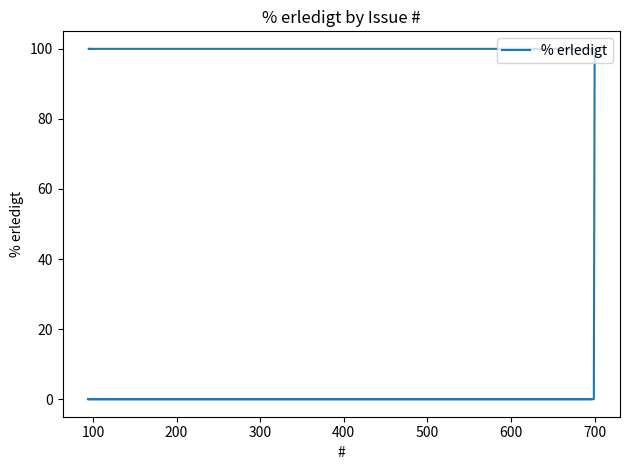

What is the value of the 3rd point from the left?

100